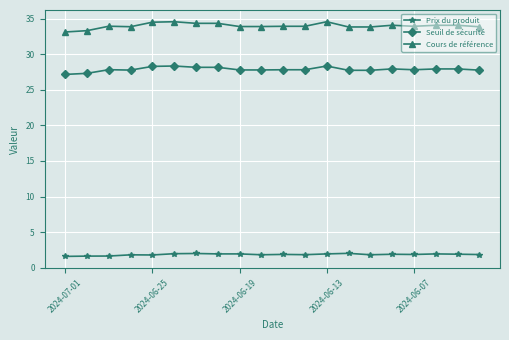

At how many categories does at least one series exceed 9?

20